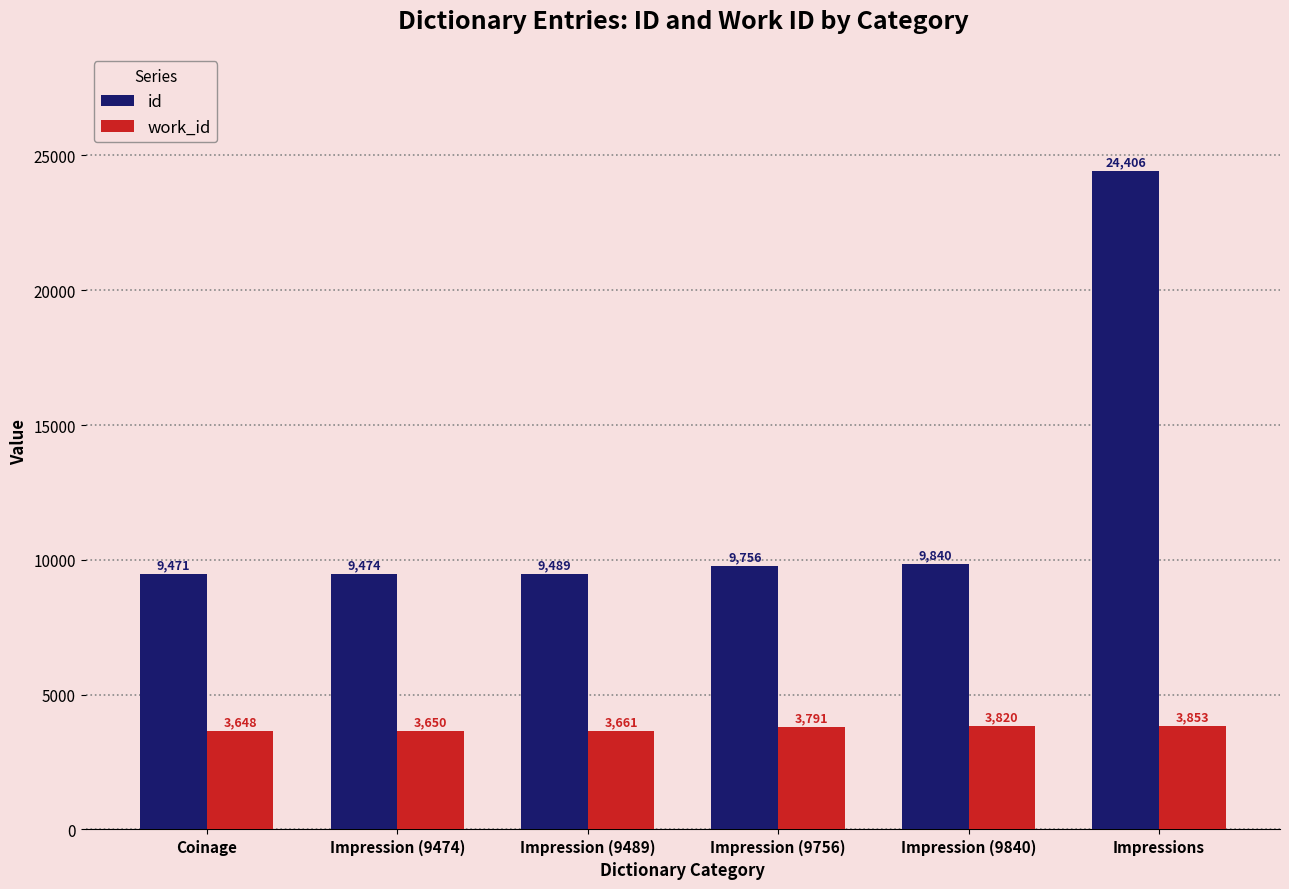

What position from the right is Coinage?

6